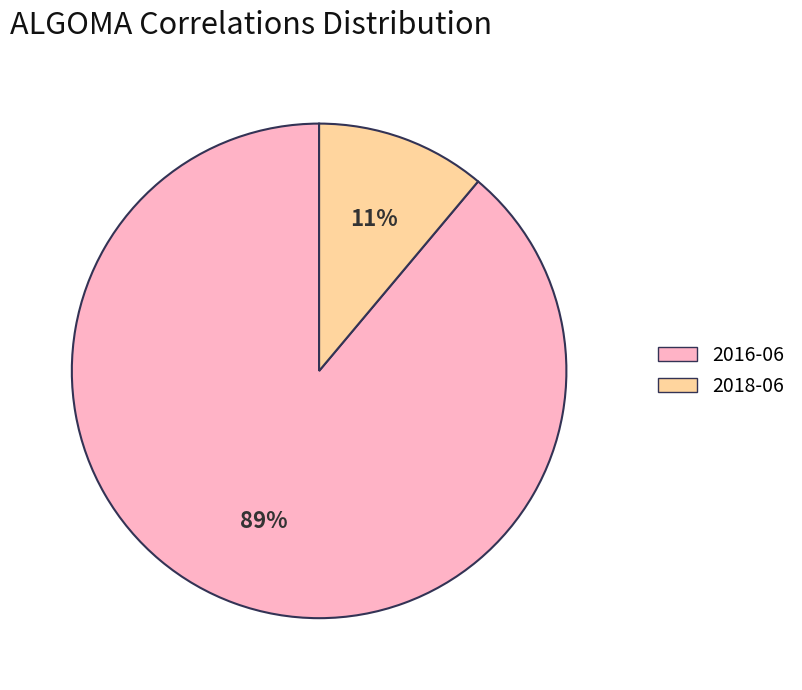

Which slice is the largest?

2016-06